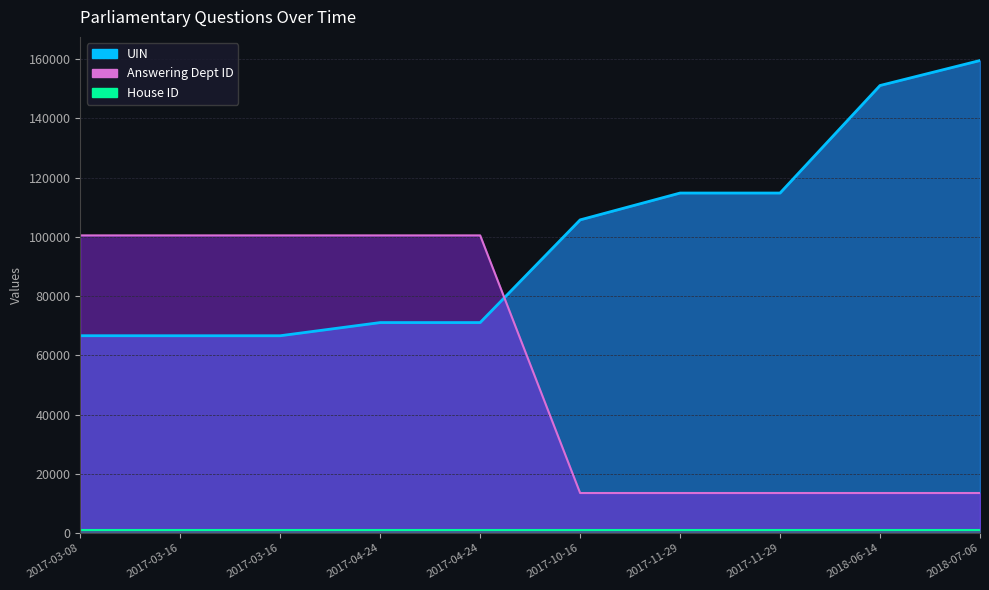

True or false: Answering Dept ID and House ID intersect in this chart.

False